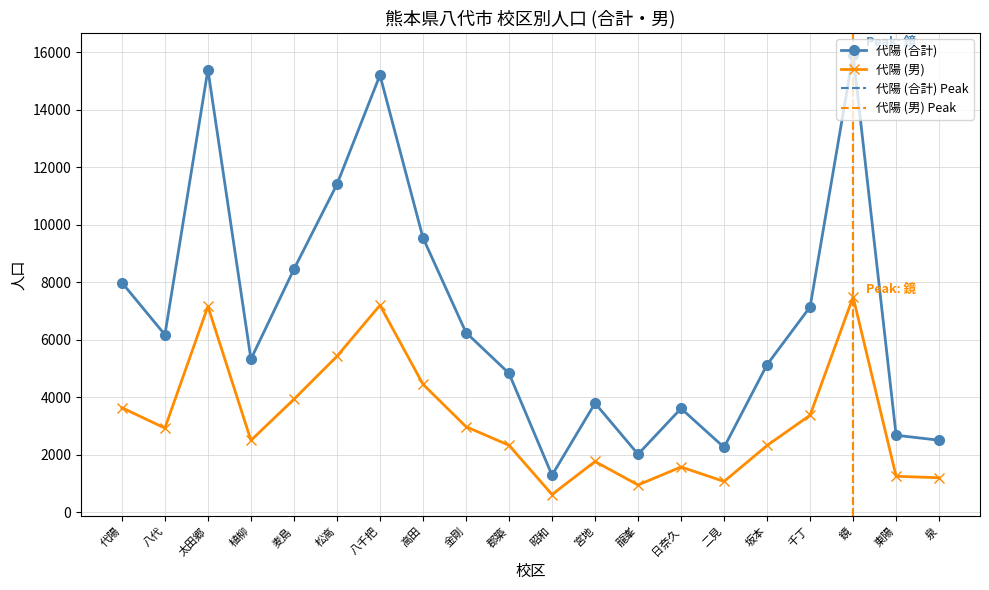

What is the average value of the 代陽 (男) series?

3207